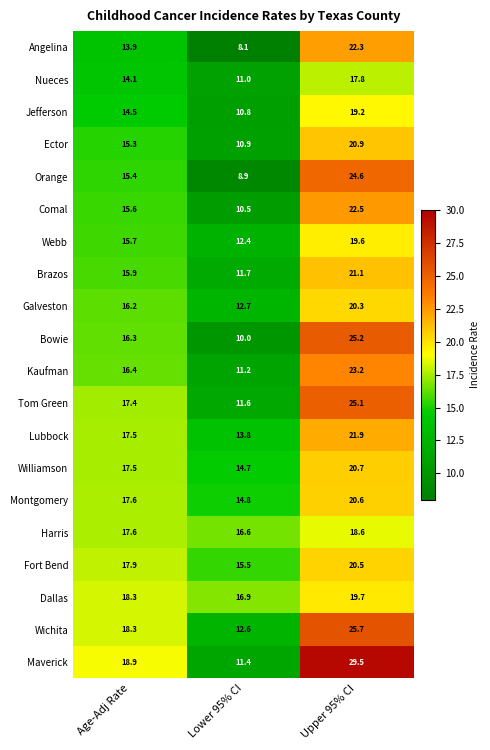

What is the total value across all series at Upper 95% CI?

439.0